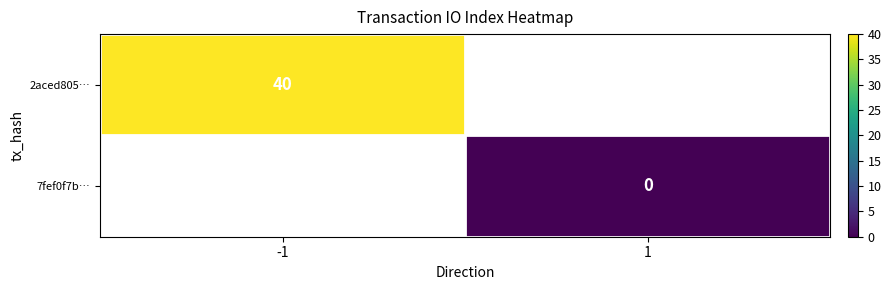

Which has a higher value, 1 or -1?

-1